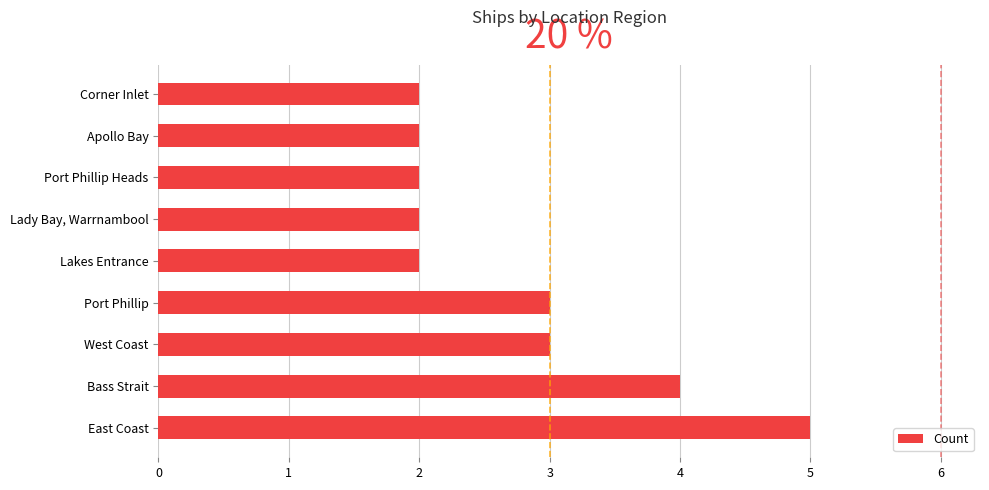

Is it true that the value at West Coast is 1?

False